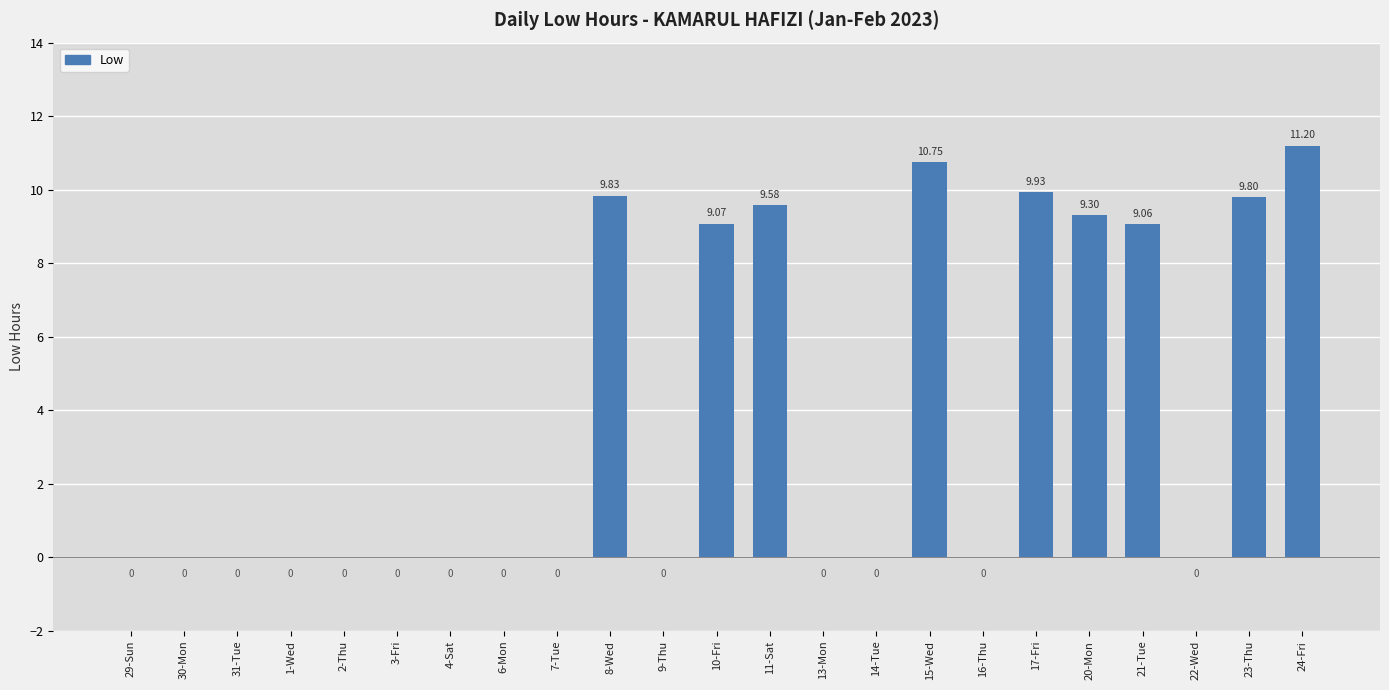

Which has a higher value, 3-Fri or 8-Wed?

8-Wed